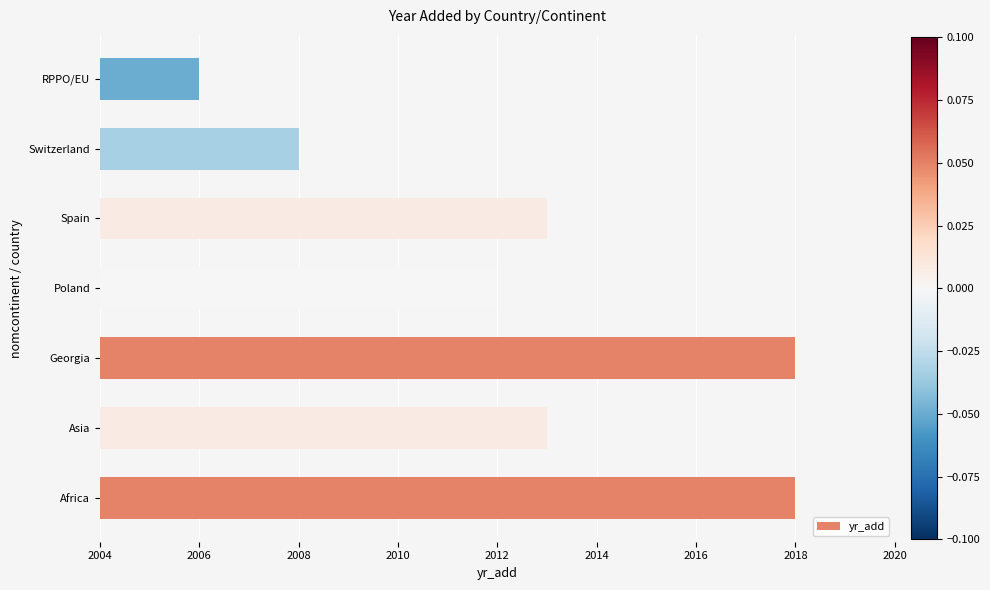

How many data points does each series have?

7